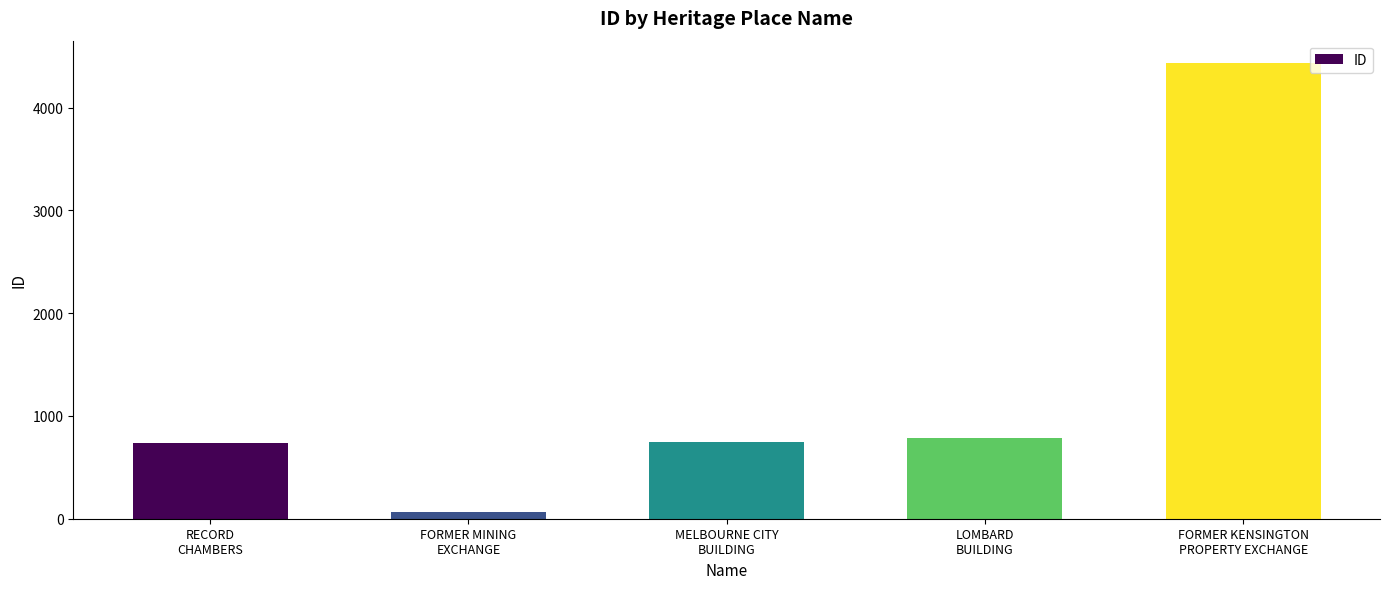

What is the sum of all values?

6773